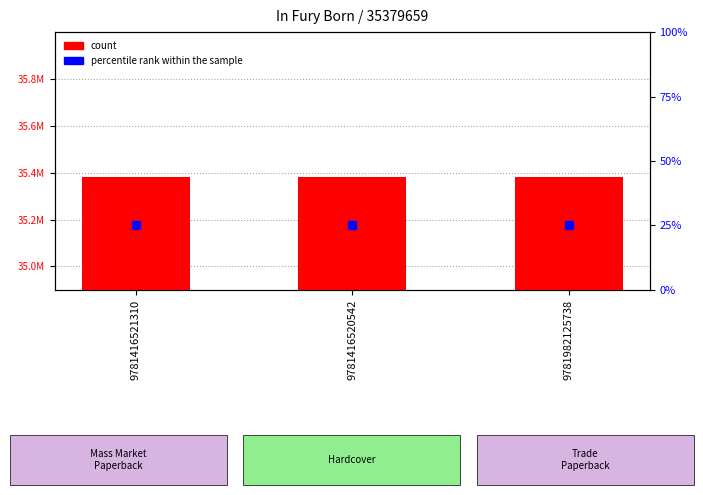

At which category is the sum across all series the highest?

9781416521310